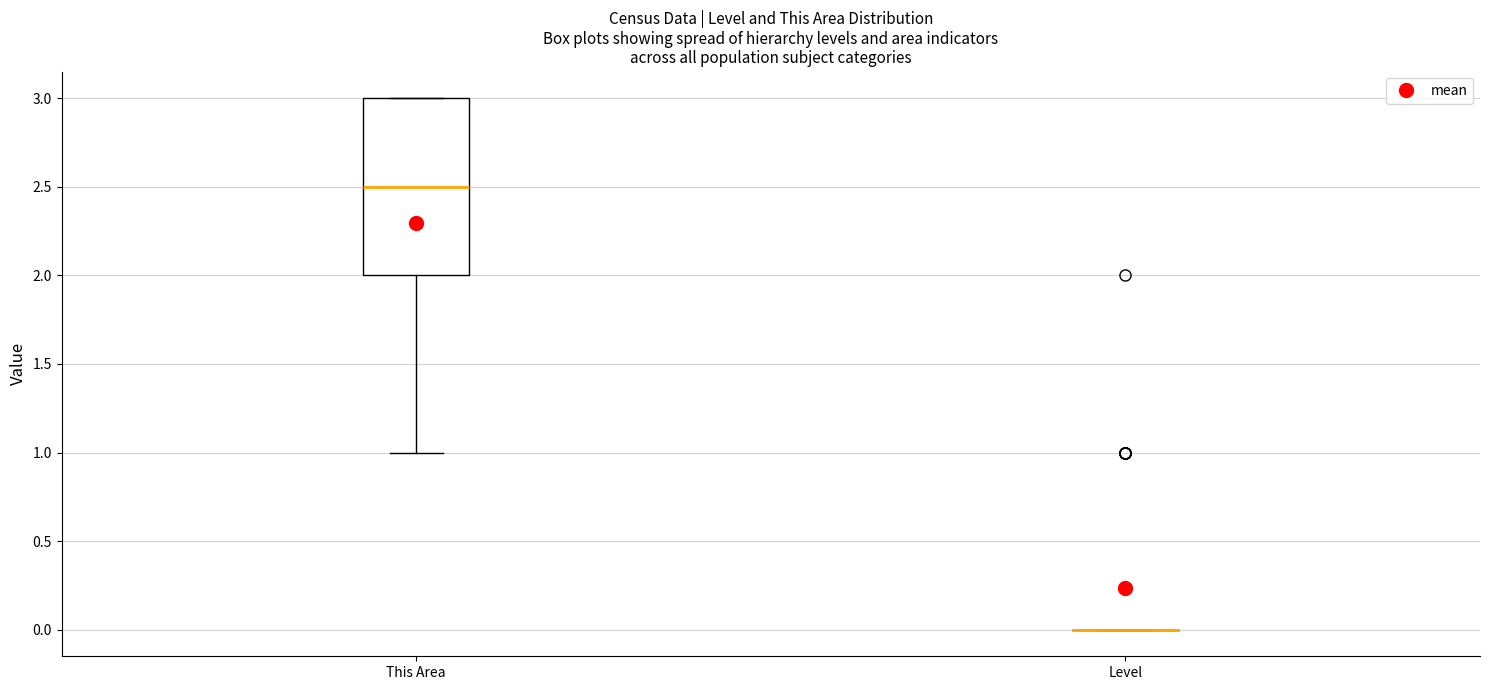

Comparing the boxes themselves (not the whiskers), which one is the tallest?

This Area